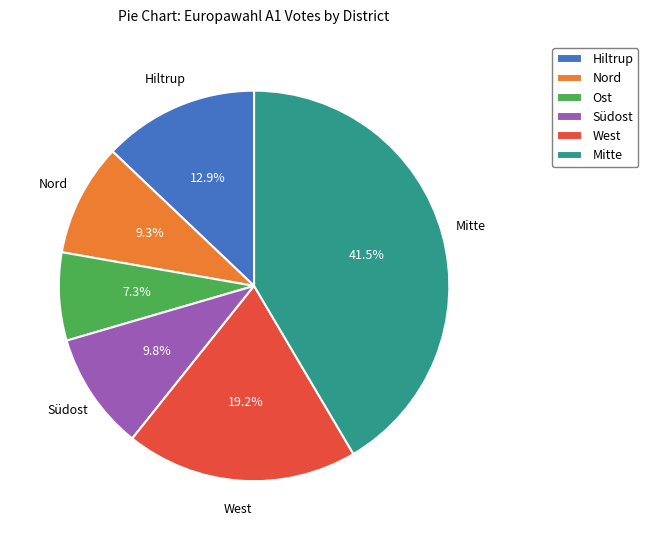

Approximately how many times larger is the value at Nord compared to West?

0.5